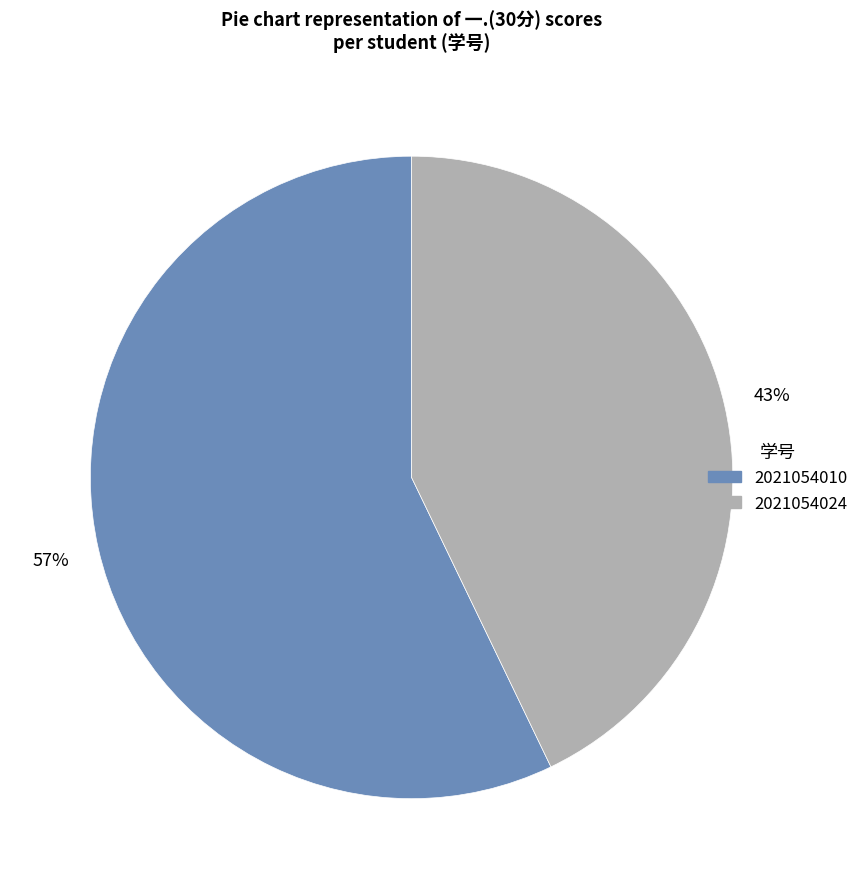

To the nearest percent, what percentage of the pie is 2021054024?

43%